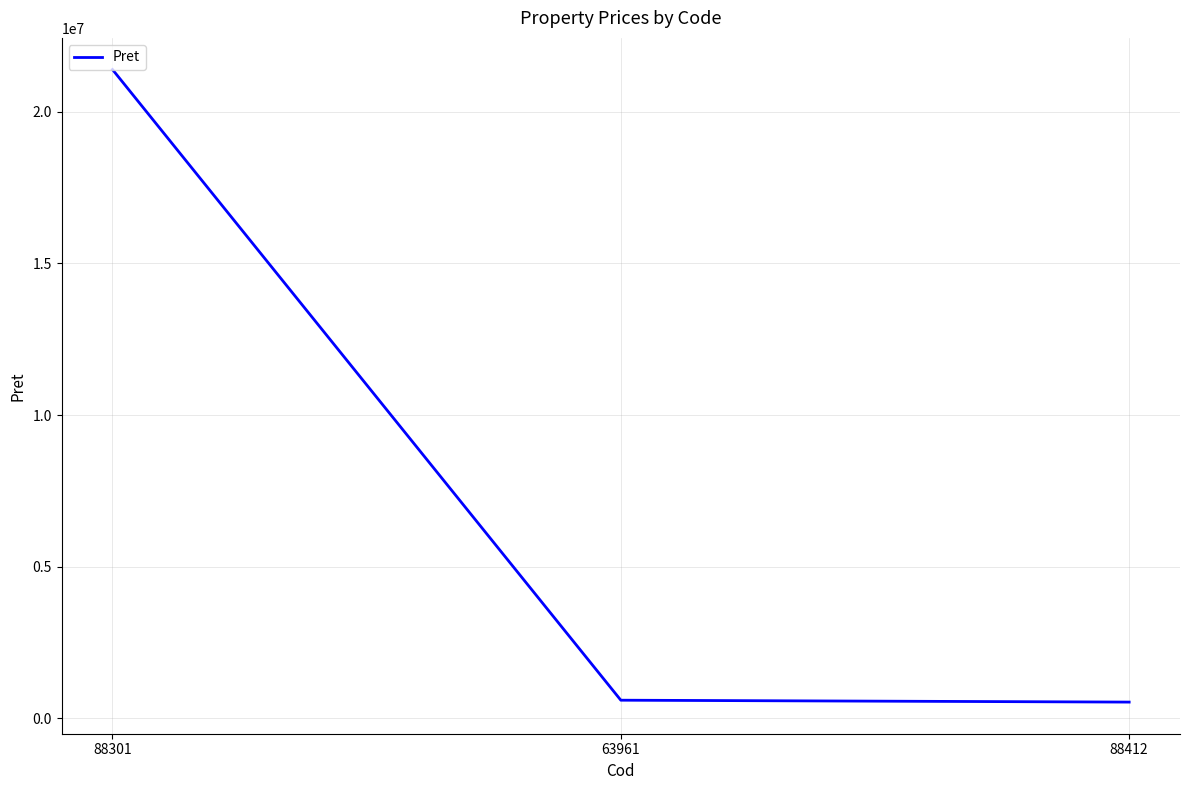

How many categories are shown in the chart?

3